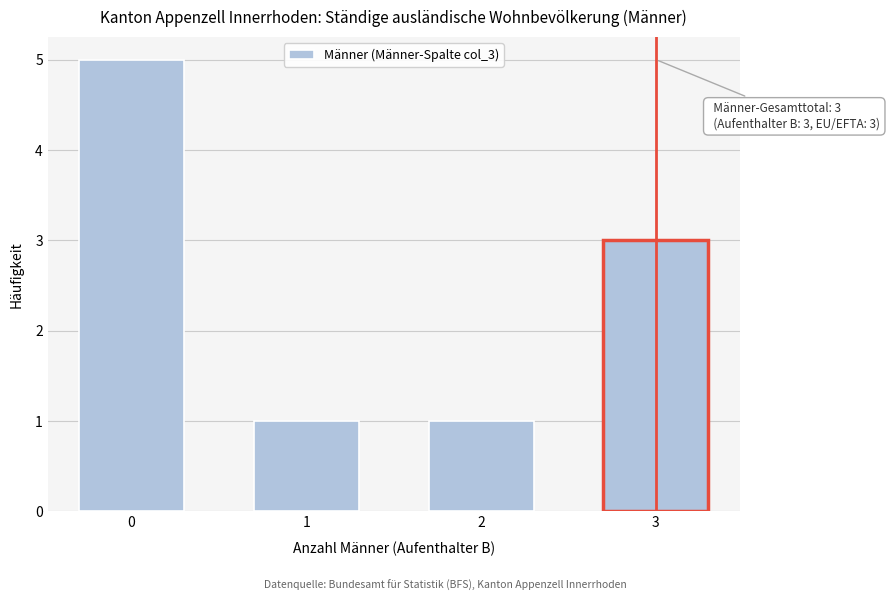

Reading left to right, what are all the values shown in this chart?

0=5	1=1	2=1	3=3